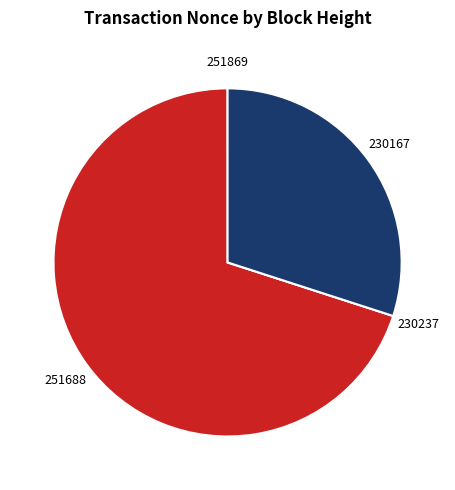

True or false: 251688 accounts for 70% of the total.

True